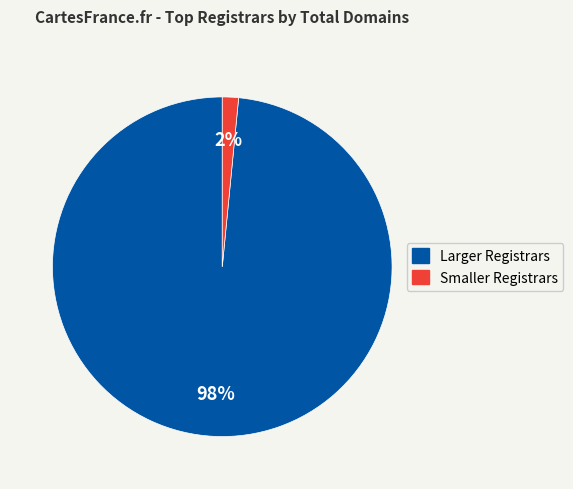

True or false: Larger Registrars accounts for 98% of the total.

True